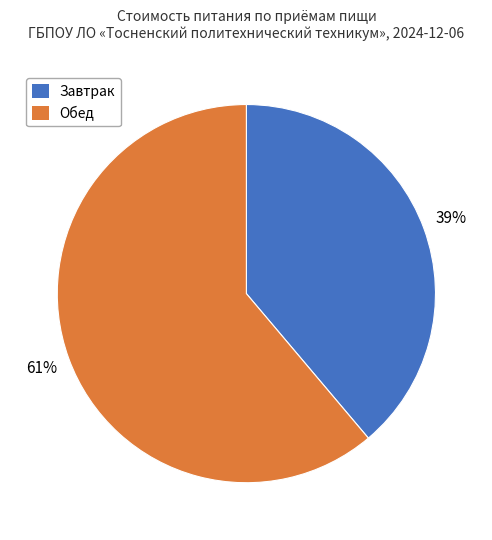

Does Обед account for over 50% of the chart?

Yes